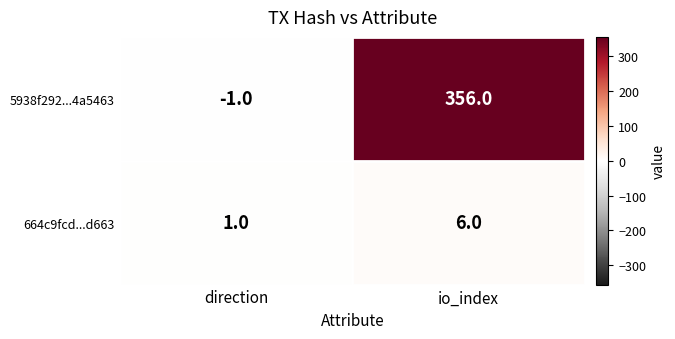

Reading right to left, list all the values displayed in this chart.

5938f292...4a5463: io_index=356	direction=-1
664c9fcd...d663: io_index=6	direction=1